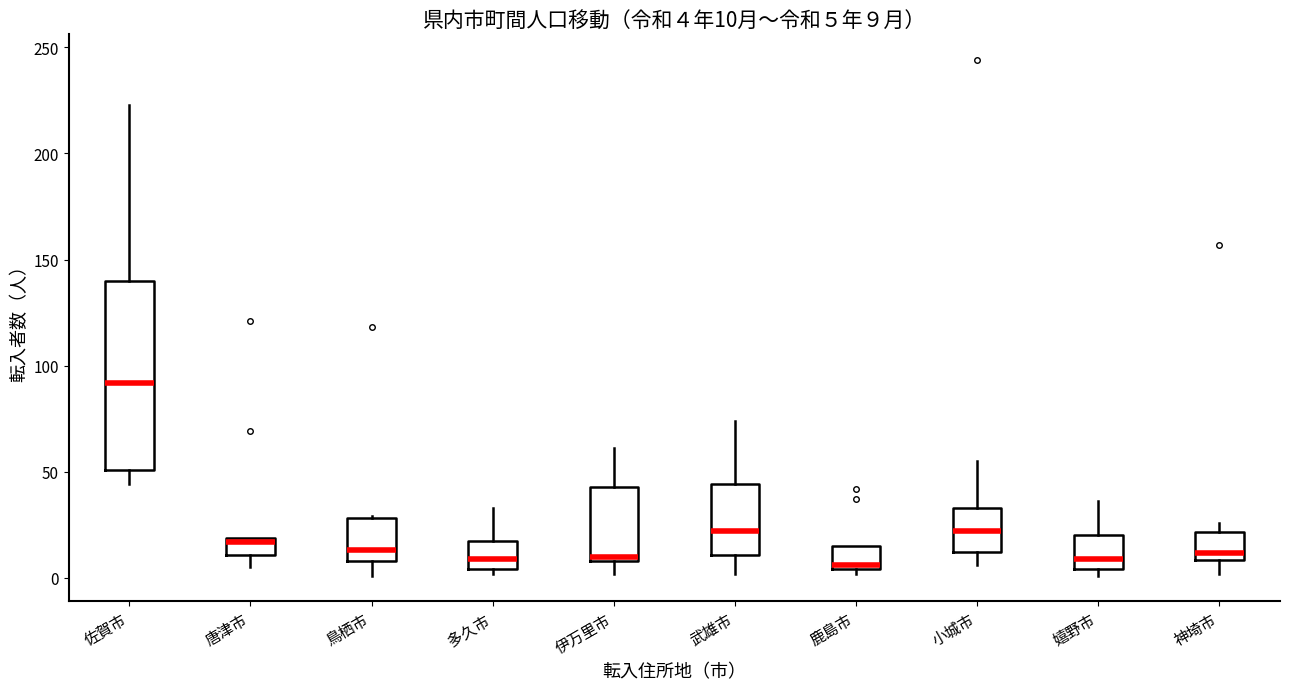

Comparing the boxes themselves (not the whiskers), which one is the tallest?

佐賀市